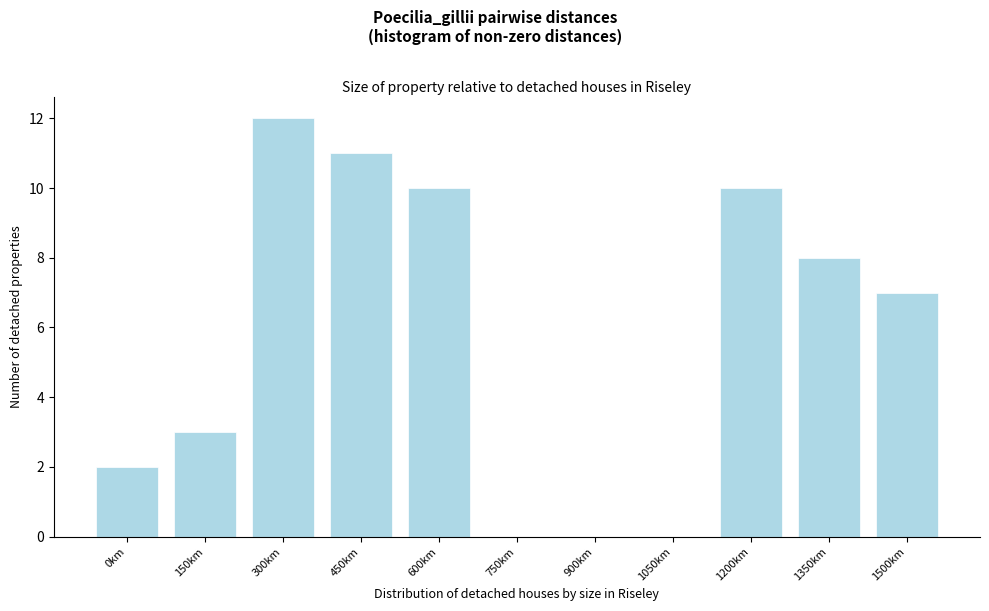

Reading left to right, list all the values displayed in this chart.

0km=2	150km=3	300km=12	450km=11	600km=10	750km=0	900km=0	1050km=0	1200km=10	1350km=8	1500km=7